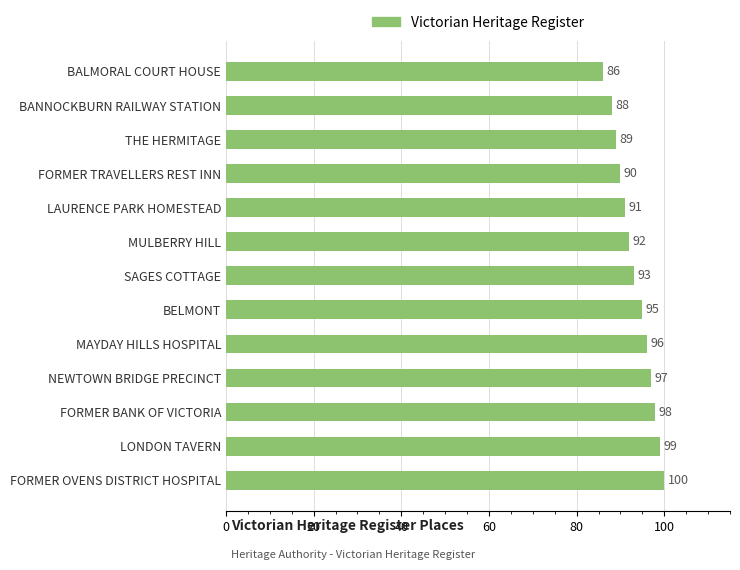

What is the difference between the maximum and second lowest values?

12